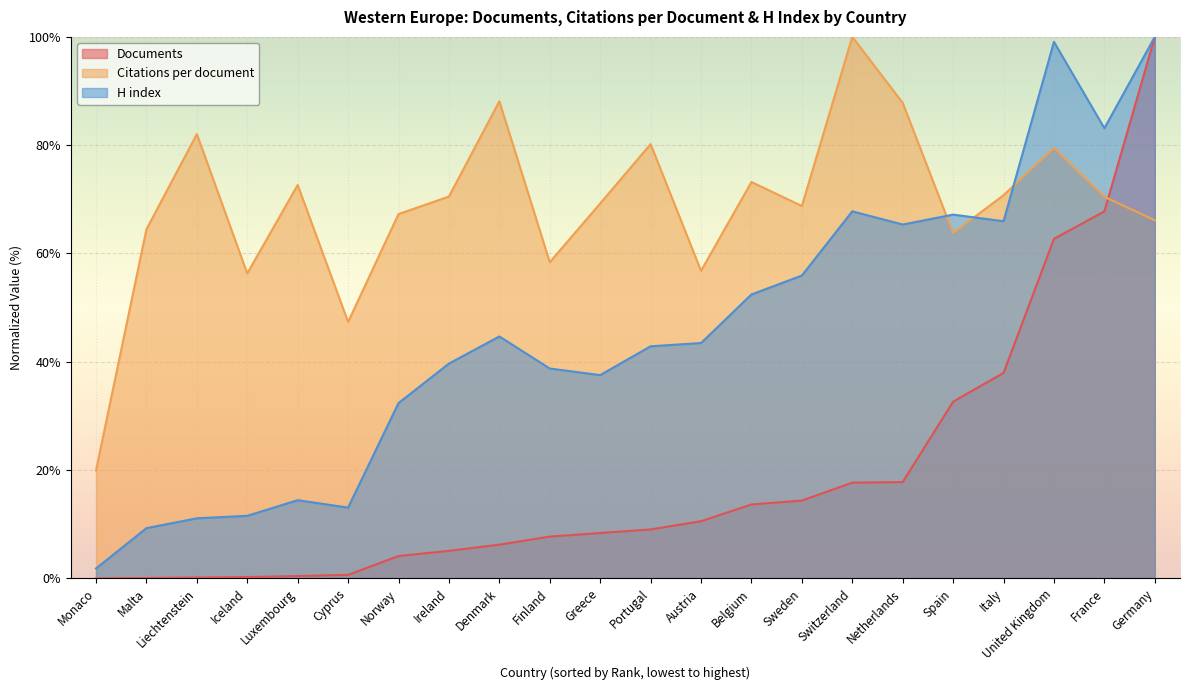

Rank the categories by H index value from highest to lowest.

Germany, United Kingdom, France, Switzerland, Spain, Italy, Netherlands, Sweden, Belgium, Denmark, Austria, Portugal, Ireland, Finland, Greece, Norway, Luxembourg, Cyprus, Iceland, Liechtenstein, Malta, Monaco